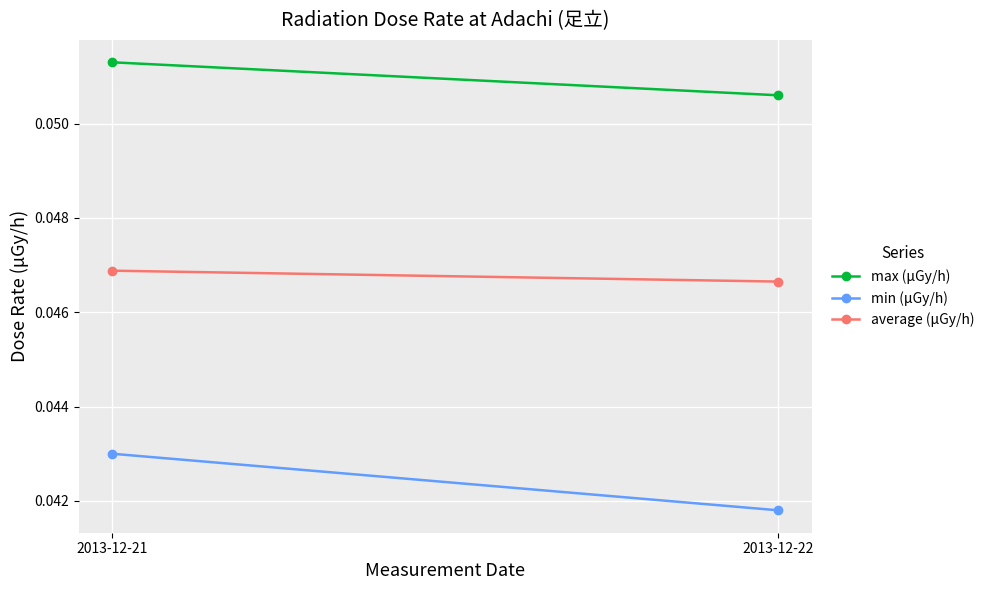

At how many categories does at least one series exceed 0?

2